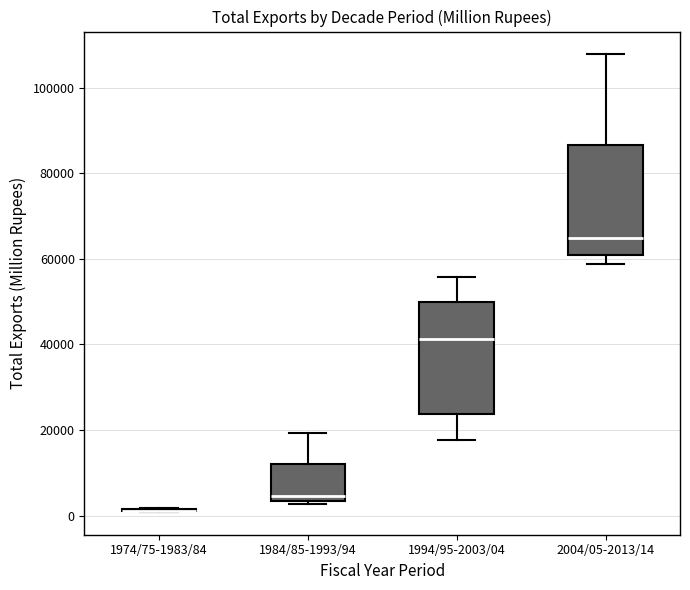

Reading left to right, read every box against the y-axis: the position of its median line, the range the box covers, and the ends of its whiskers. The values are not printed on the chart, so give them approximately, as read against the axis.

1974/75-1983/84: box collapsed to a line at 2000, whiskers 0 to 2000
1984/85-1993/94: median 4000 (just above the box's lower edge), box 4000 to 12000, whiskers 2000 to 20000
1994/95-2003/04: median 42000, box 24000 to 50000, whiskers 18000 to 56000
2004/05-2013/14: median 64000, box 60000 to 86000, whiskers 58000 to 108000